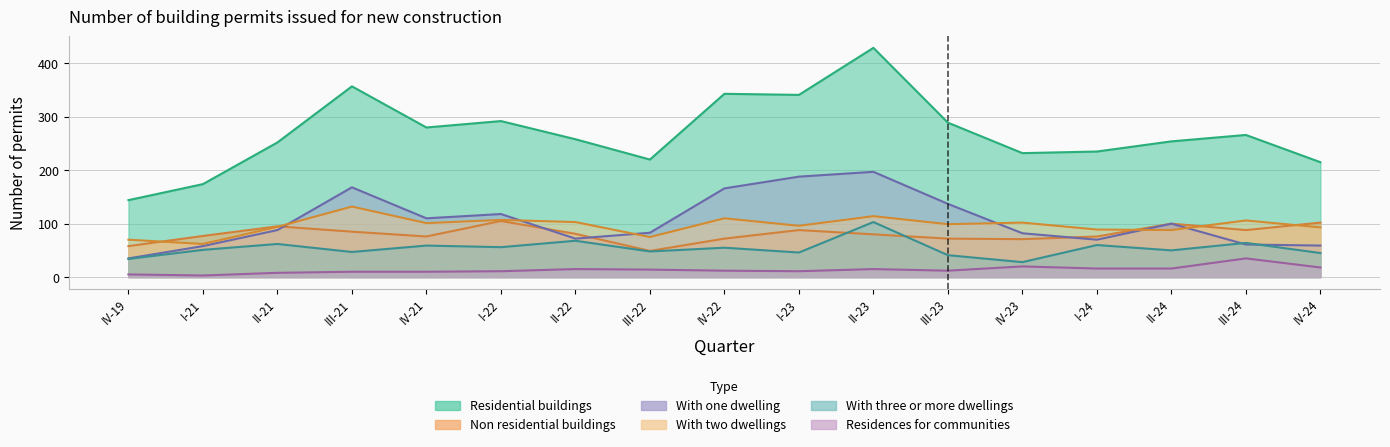

Reading left to right, what are all the values shown in this chart?

Residential buildings: IV-19=144	I-21=174	II-21=252	III-21=357	IV-21=280	I-22=292	II-22=258	III-22=220	IV-22=343	I-23=341	II-23=429	III-23=289	IV-23=232	I-24=235	II-24=254	III-24=266	IV-24=215
Non residential buildings: IV-19=58	I-21=77	II-21=95	III-21=85	IV-21=76	I-22=105	II-22=81	III-22=49	IV-22=72	I-23=88	II-23=80	III-23=72	IV-23=71	I-24=76	II-24=100	III-24=88	IV-24=102
With one dwelling: IV-19=35	I-21=58	II-21=88	III-21=168	IV-21=110	I-22=118	II-22=72	III-22=83	IV-22=166	I-23=188	II-23=197	III-23=137	IV-23=82	I-24=70	II-24=100	III-24=61	IV-24=59
With two dwellings: IV-19=70	I-21=62	II-21=94	III-21=132	IV-21=101	I-22=107	II-22=103	III-22=75	IV-22=110	I-23=96	II-23=114	III-23=99	IV-23=102	I-24=89	II-24=88	III-24=106	IV-24=93
With three or more dwellings: IV-19=34	I-21=51	II-21=62	III-21=47	IV-21=59	I-22=56	II-22=68	III-22=48	IV-22=55	I-23=46	II-23=103	III-23=41	IV-23=28	I-24=60	II-24=50	III-24=64	IV-24=45
Residences for communities: IV-19=5	I-21=3	II-21=8	III-21=10	IV-21=10	I-22=11	II-22=15	III-22=14	IV-22=12	I-23=11	II-23=15	III-23=12	IV-23=20	I-24=16	II-24=16	III-24=35	IV-24=18